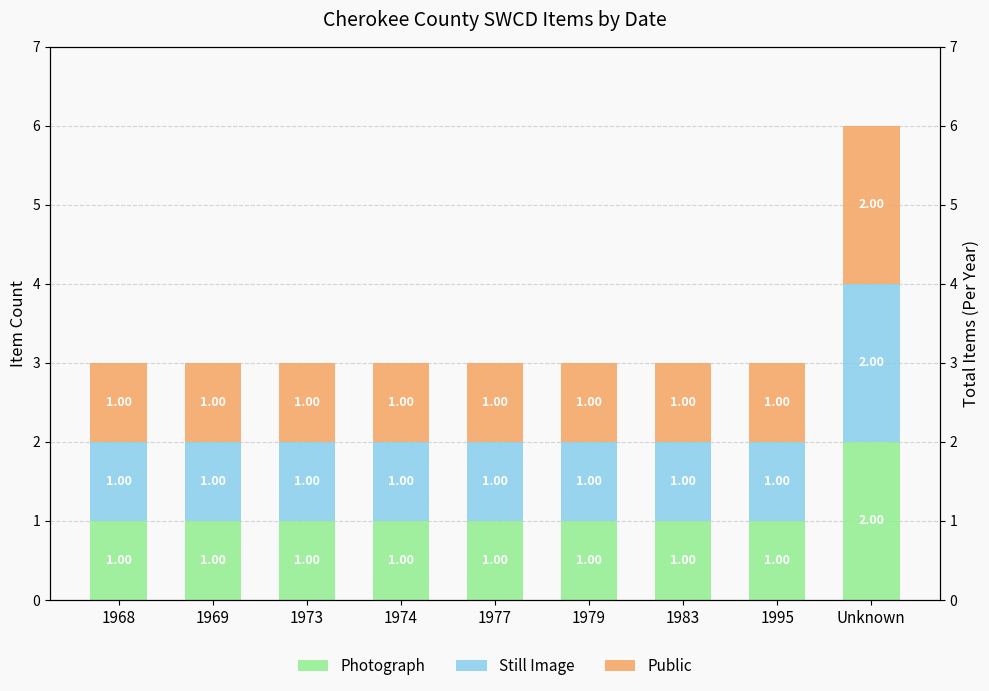

What value does the Public series have at 1968?

1